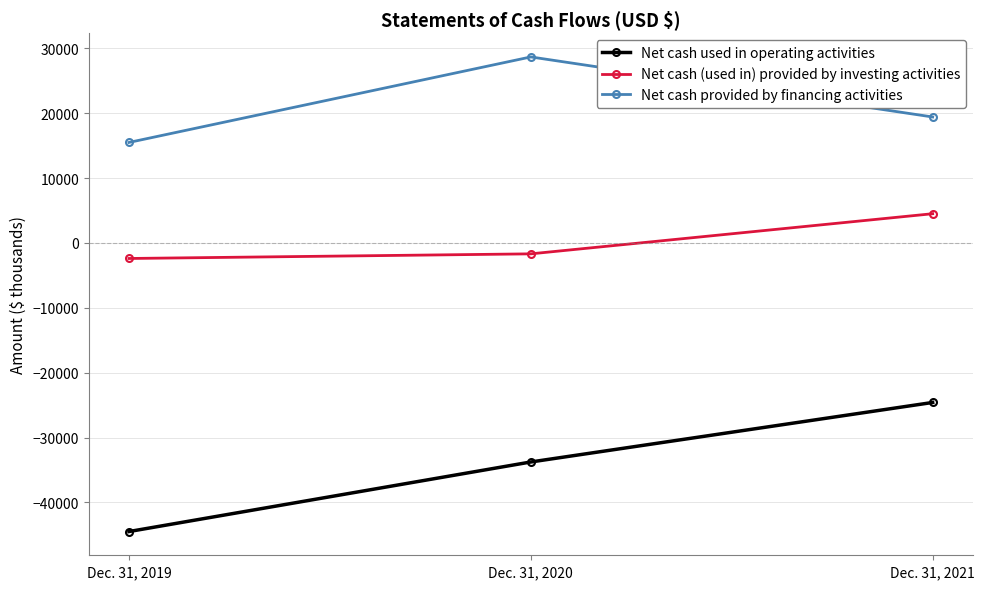

Count the number of data series in this chart.

3